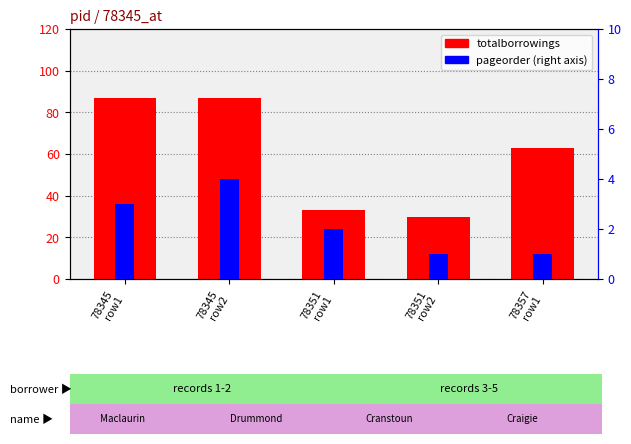

What position from the right is 78351
row2?

2